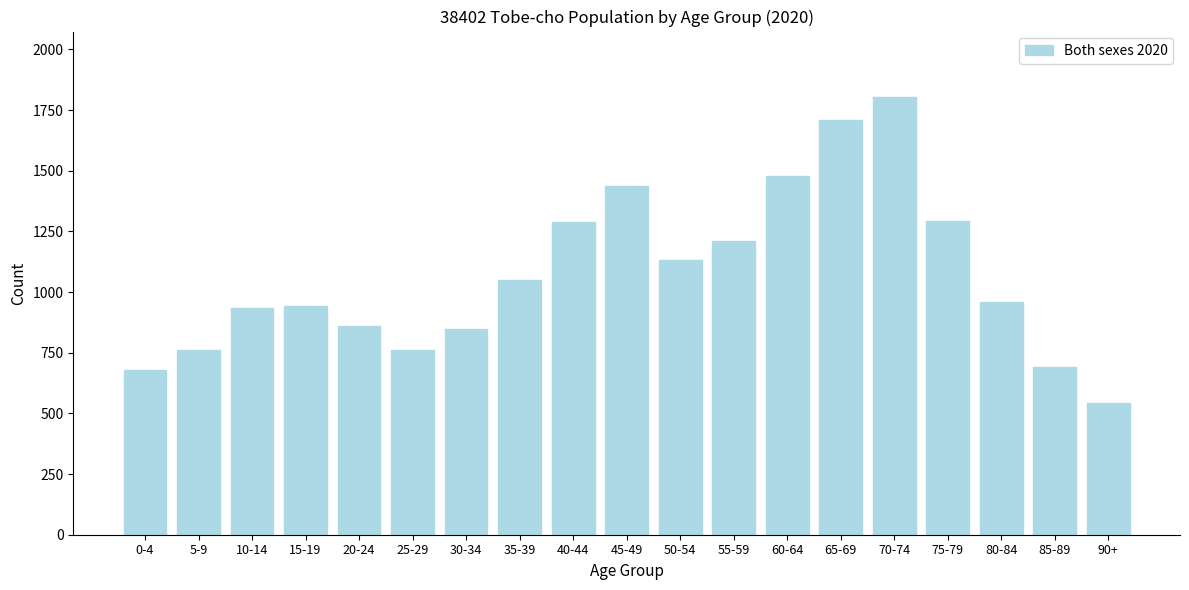

Approximately how many times larger is the value at 75-79 compared to 15-19?

1.4